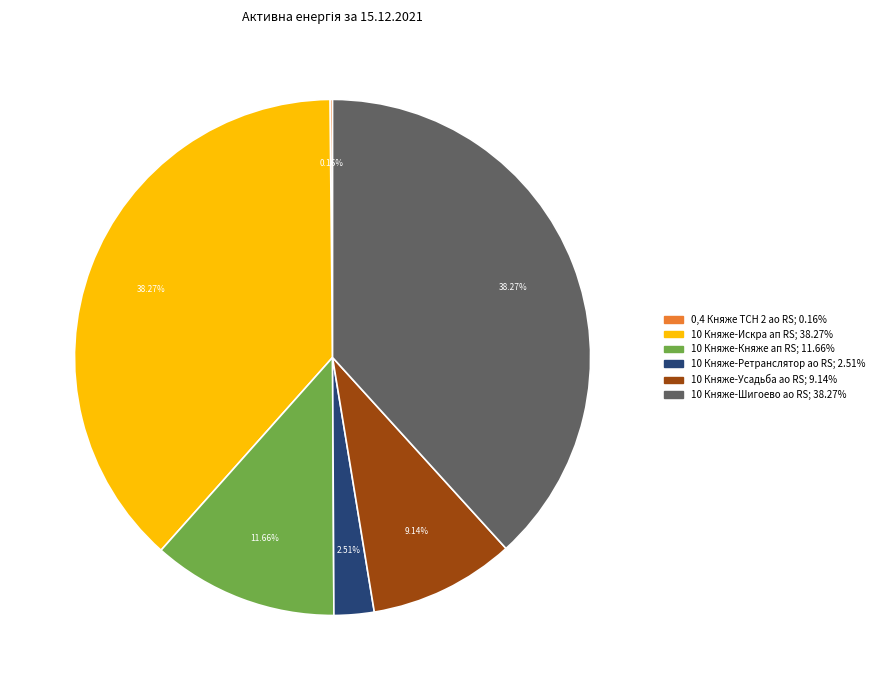

Is there a majority slice in this chart?

No